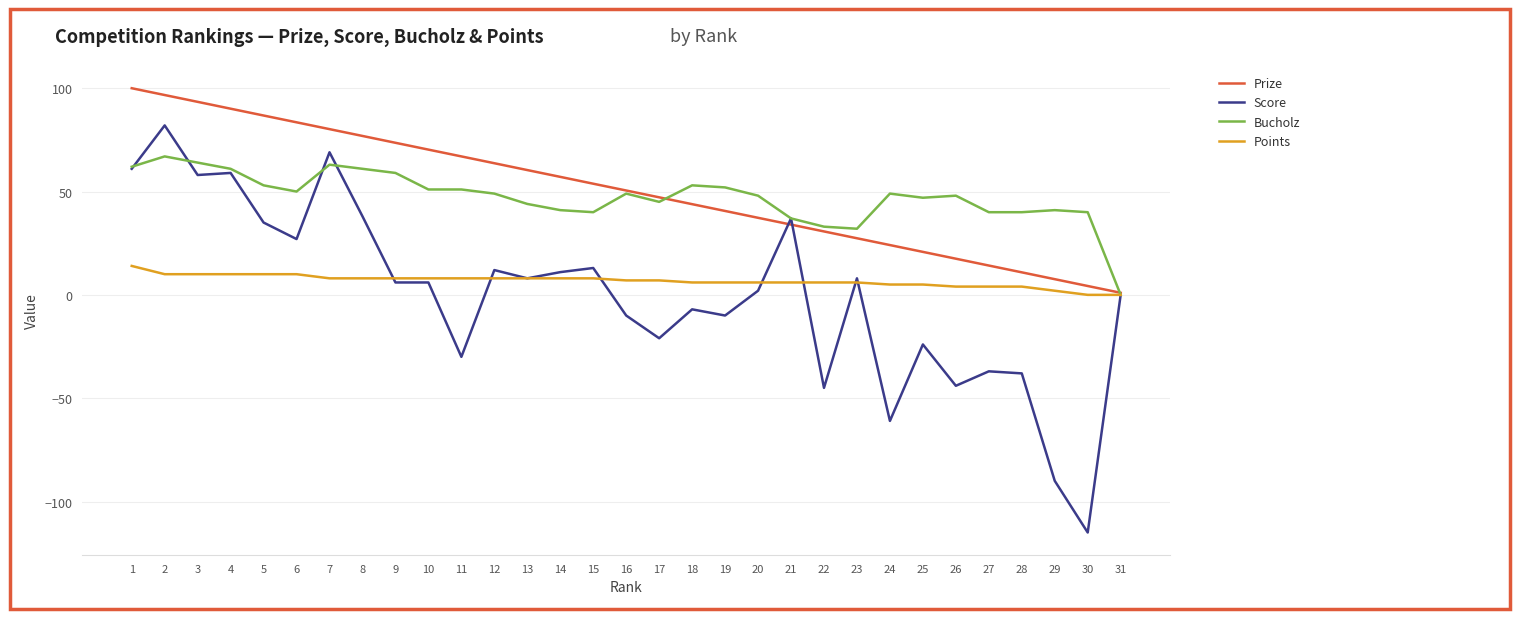

Which series changed the most between 13 and 23?

Prize